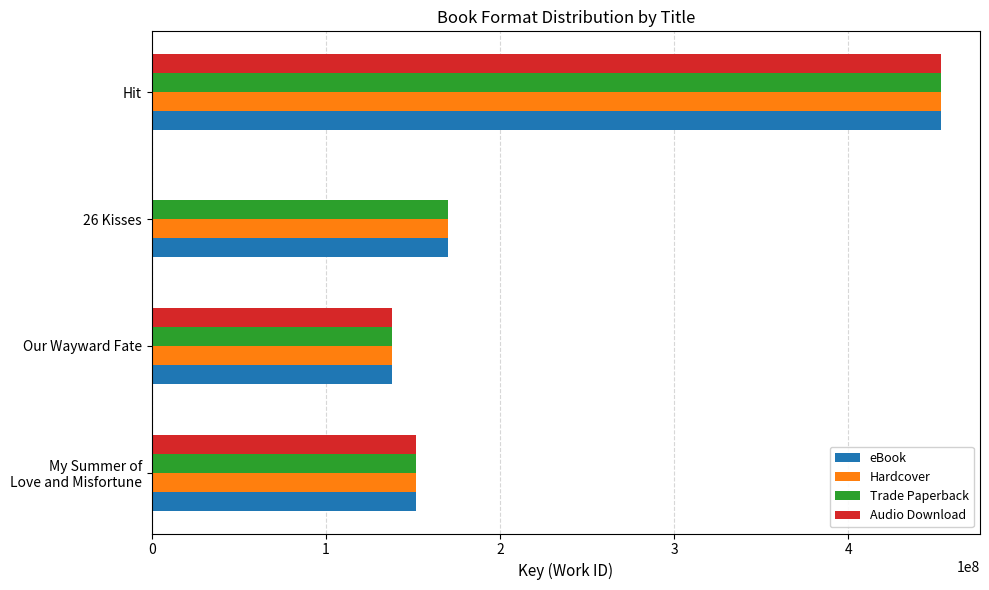

What is the sum of all Trade Paperback values?

913171629